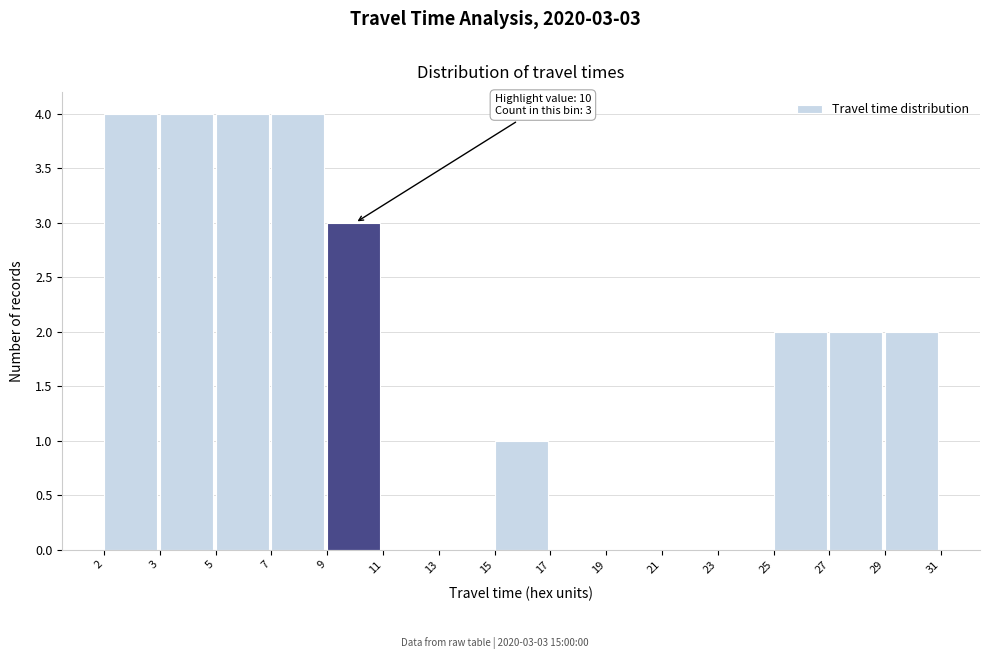

Reading left to right, list all the values displayed in this chart.

2=4	3=4	5=4	7=4	9=3	11=0	13=0	15=1	17=0	19=0	21=0	23=0	25=2	27=2	29=2